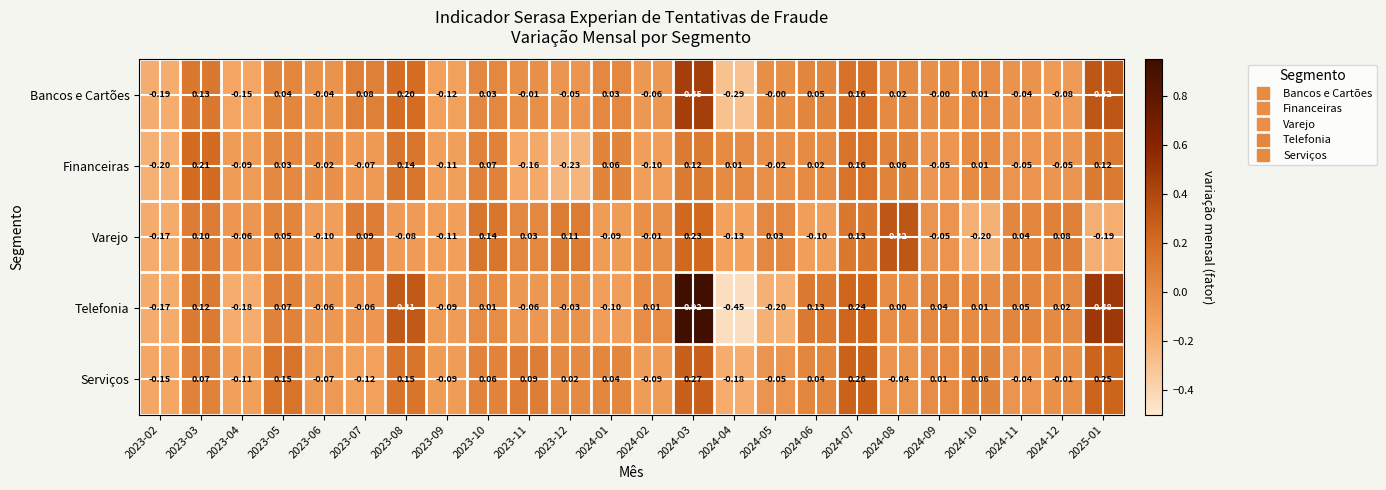

Between 2024-02 and 2024-12, which series saw the biggest shift?

Varejo